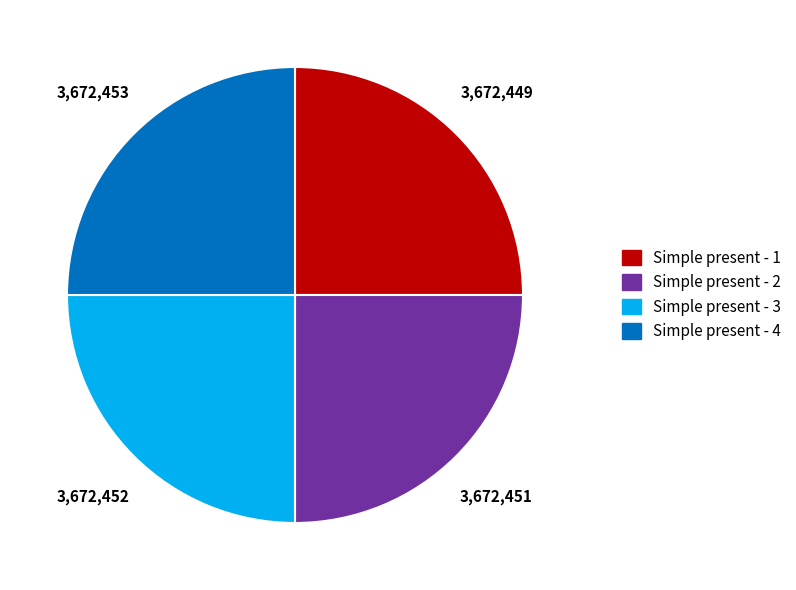

How many segments does this pie chart have?

4